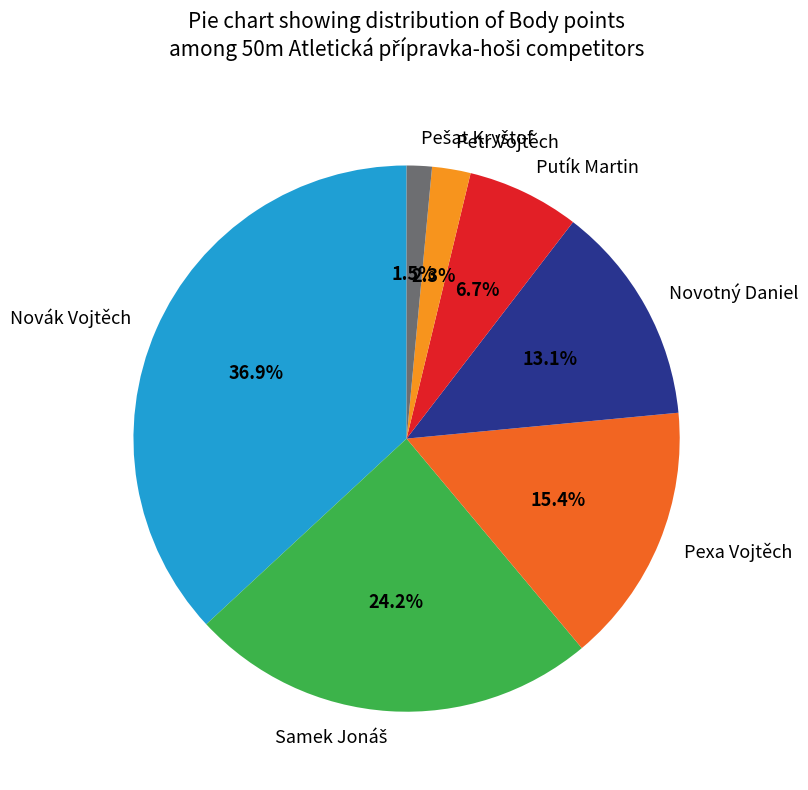

Which category has the biggest portion of the pie?

Novák Vojtěch